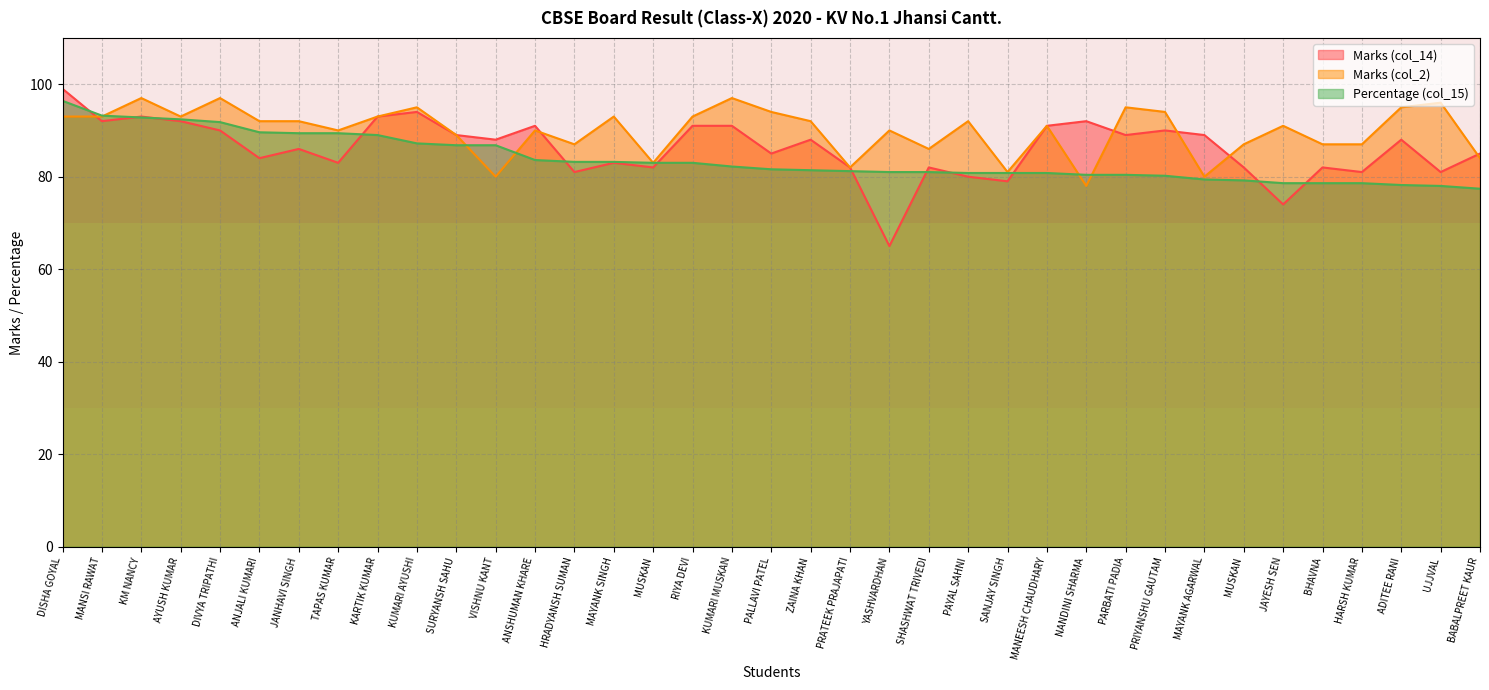

What are all the series names shown in the legend?

Marks (col_14), Marks (col_2), Percentage (col_15)